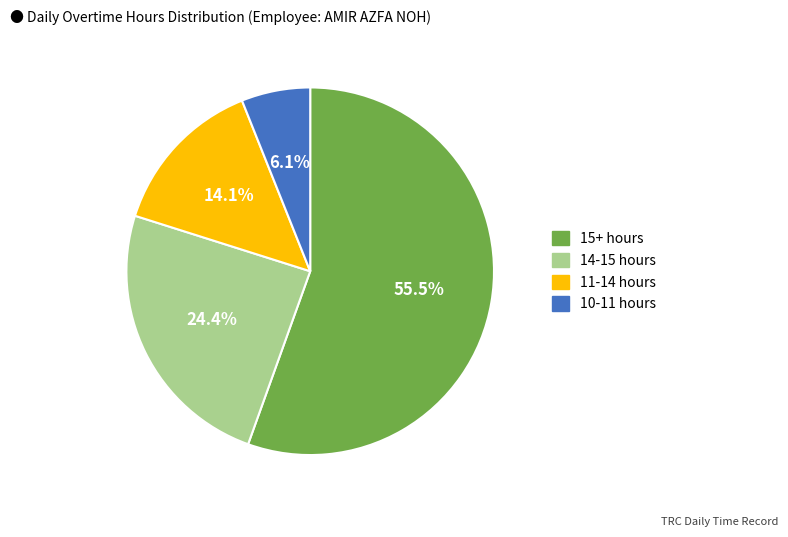

Rank the categories by value from highest to lowest.

15+ hours, 14-15 hours, 11-14 hours, 10-11 hours